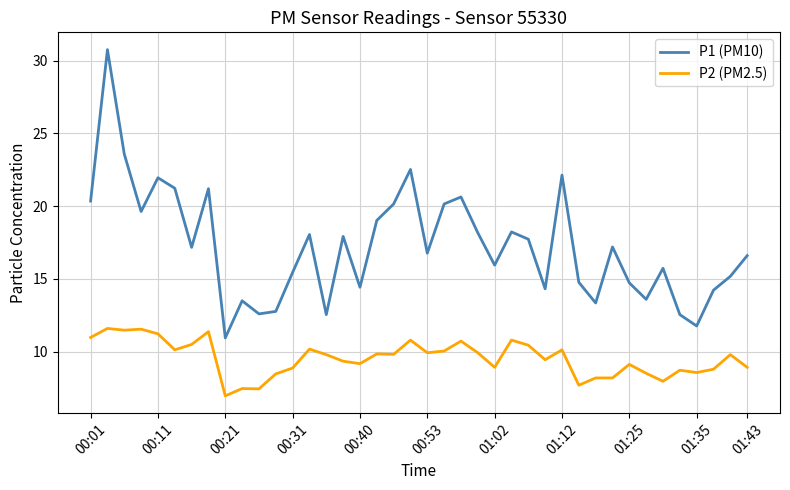

Which series has the widest spread of values?

P1 (PM10)